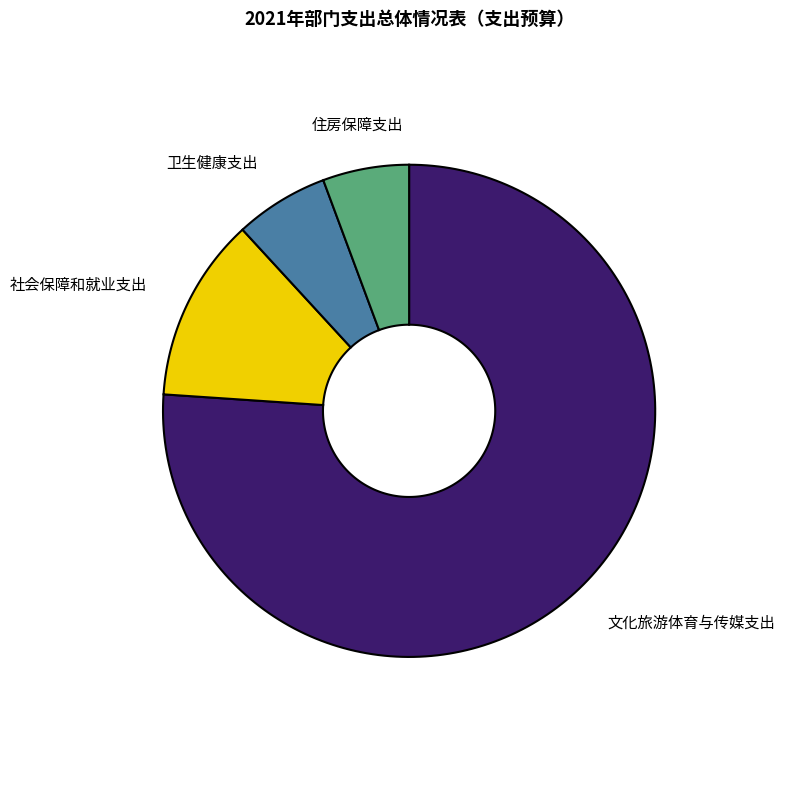

Is it true that 社会保障和就业支出 is 12% of the pie?

True